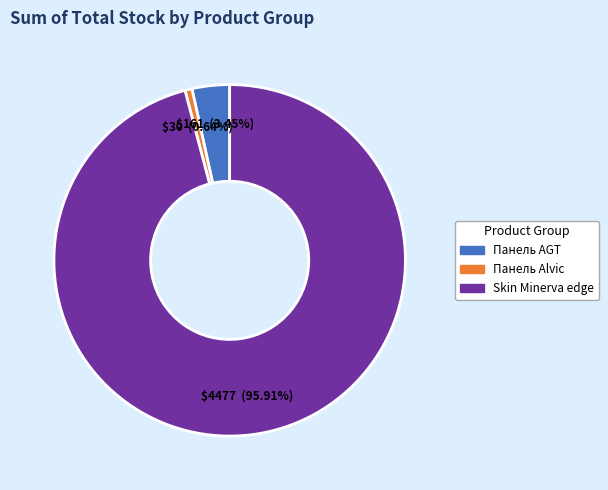

Combined, do Skin Minerva edge and Панель AGT account for over 50%?

Yes